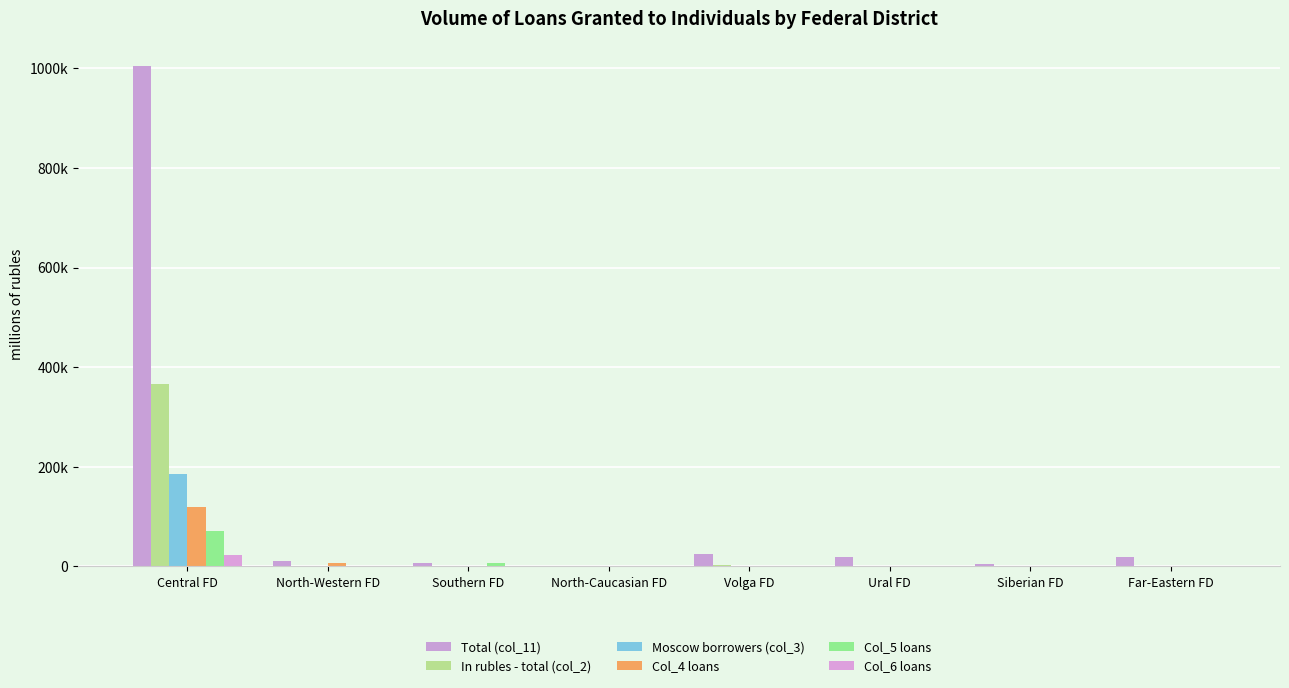

Which series has the largest total across all categories?

Total (col_11)